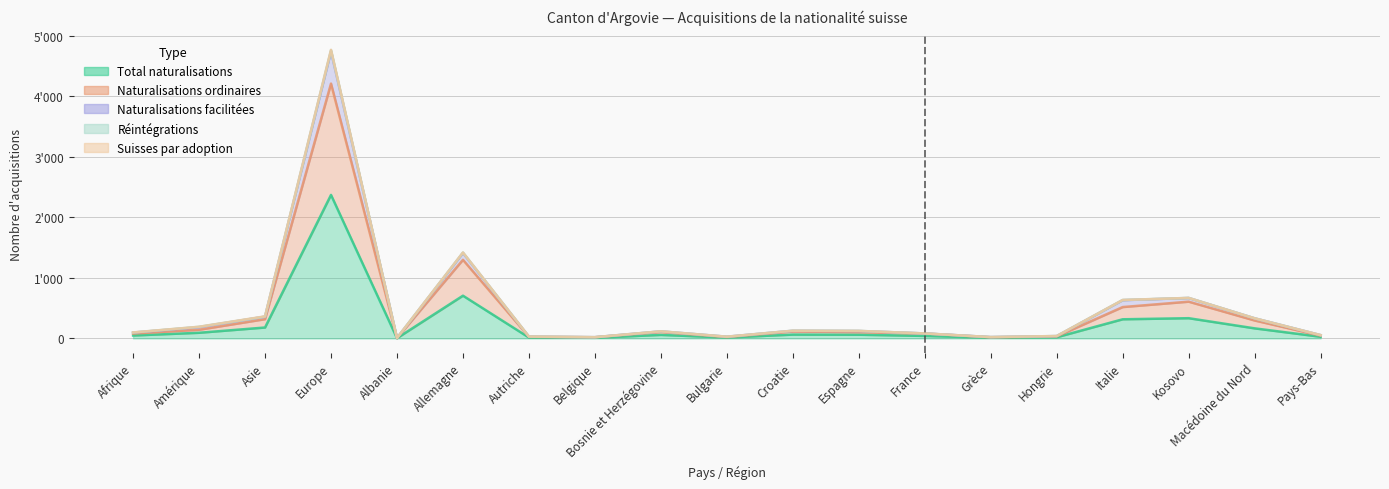

Reading right to left, list all the values displayed in this chart.

Total naturalisations: 27	166	334	316	19	11	41	61	63	14	58	10	14	706	3	2372	180	93	48
Naturalisations ordinaires: 45	296	607	518	32	18	81	104	115	22	107	19	26	1299	5	4212	318	143	80
Naturalisations facilitées: 54	332	669	635	39	22	82	124	127	28	117	20	30	1420	6	4770	365	192	99